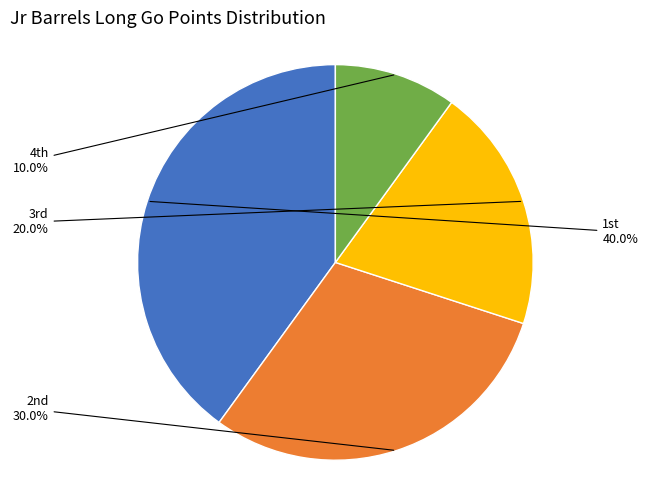

Is there a majority slice in this chart?

No